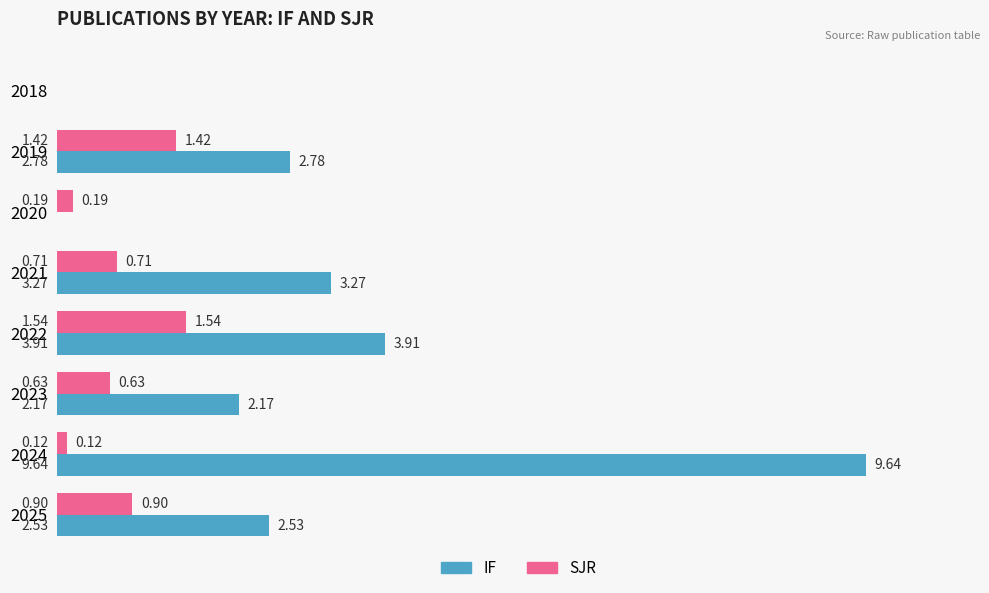

Which series changed the most between 2020 and 2023?

IF